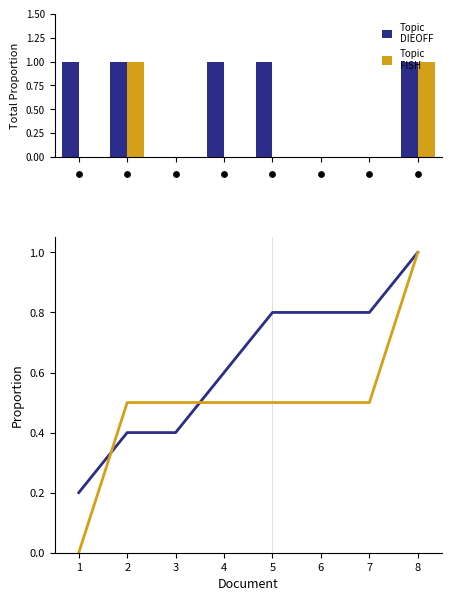

At which category is the sum across all series the highest?

8